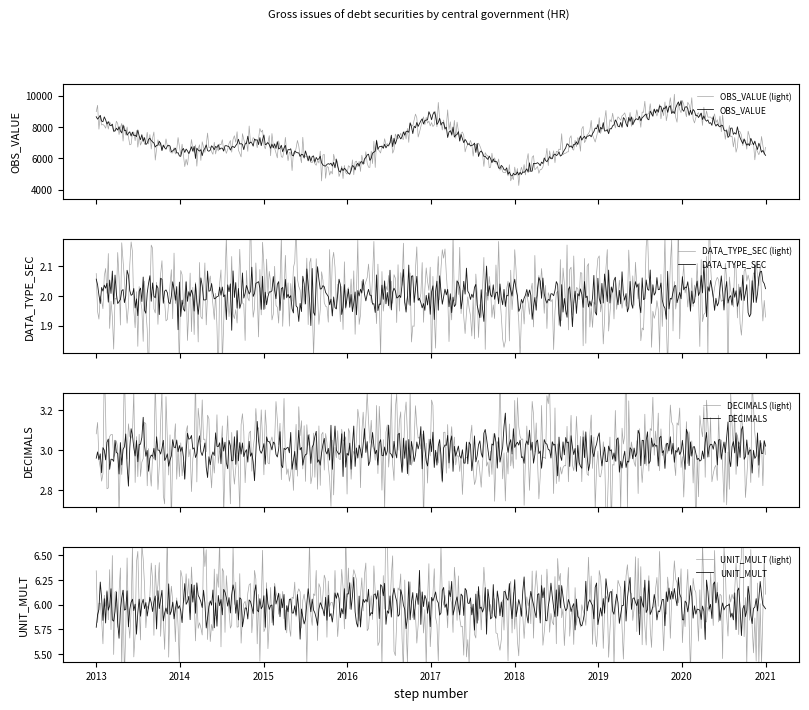

Which series has the widest spread of values?

OBS_VALUE